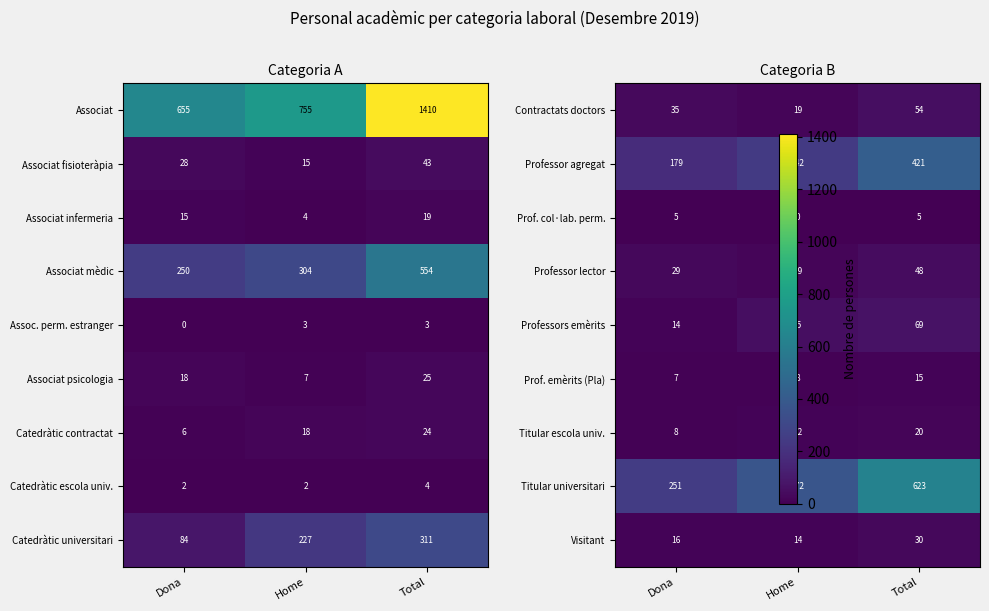

Is it true that Associat equals 755 at Home?

True